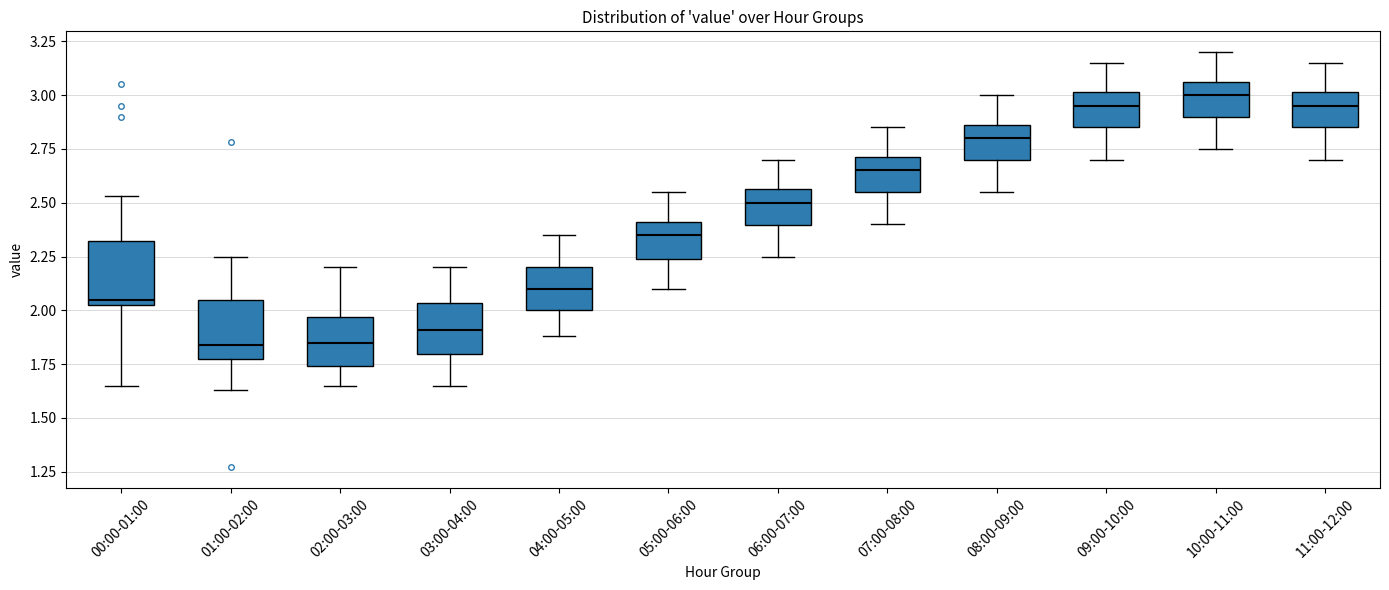

Where does the median line of the box for 10:00-11:00 sit on the y-axis? The values are not printed on the chart, so give them approximately, as read against the axis.

3.00